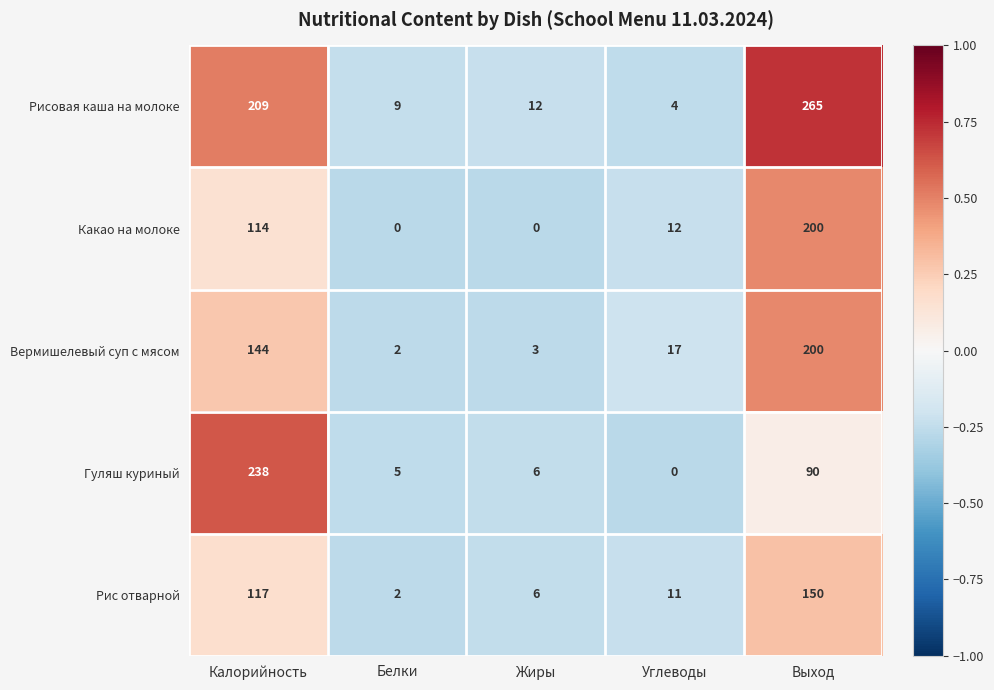

Reading right to left, what are all the values shown in this chart?

Рисовая каша на молоке: Выход=265	Углеводы=4	Жиры=12	Белки=9	Калорийность=209
Какао на молоке: Выход=200	Углеводы=12	Жиры=0	Белки=0	Калорийность=114
Вермишелевый суп с мясом: Выход=200	Углеводы=17	Жиры=3	Белки=2	Калорийность=144
Гуляш куриный: Выход=90	Углеводы=0	Жиры=6	Белки=5	Калорийность=238
Рис отварной: Выход=150	Углеводы=11	Жиры=6	Белки=2	Калорийность=117